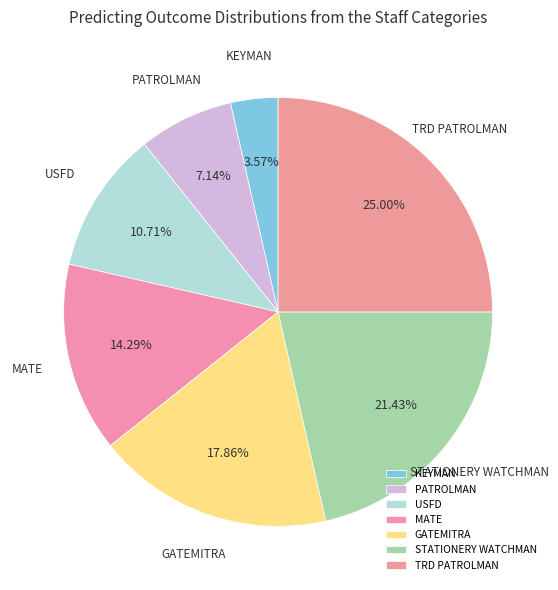

What percentage do PATROLMAN and MATE together represent?

21.4%